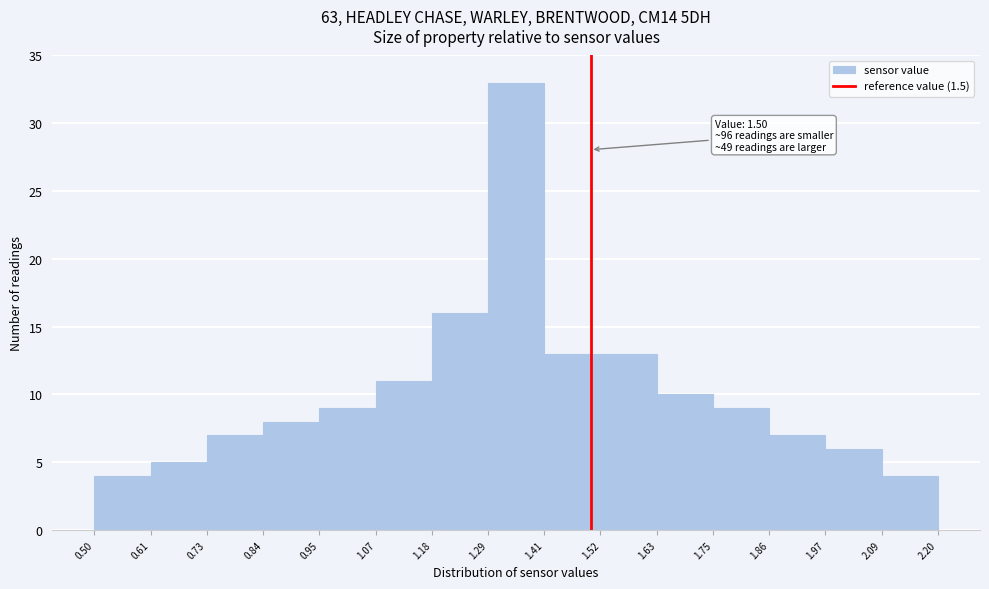

Over which range of the x-axis is the bar tallest?

1.29 to 1.41